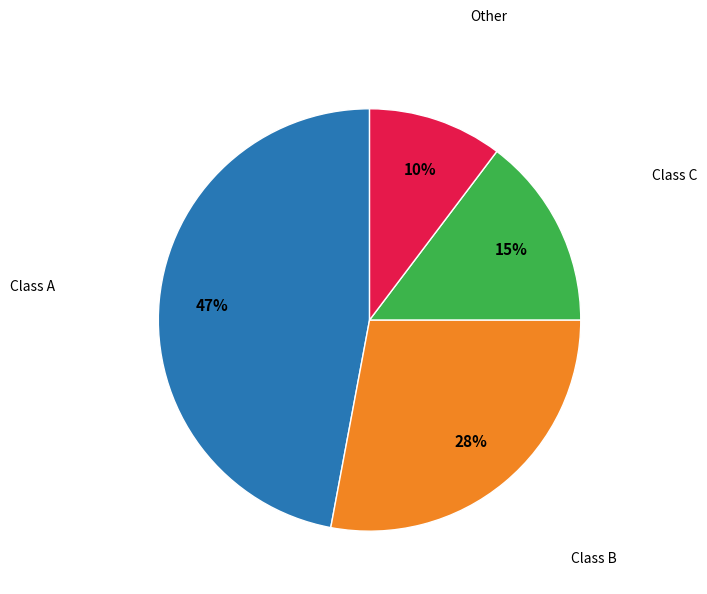

How many segments does this pie chart have?

4